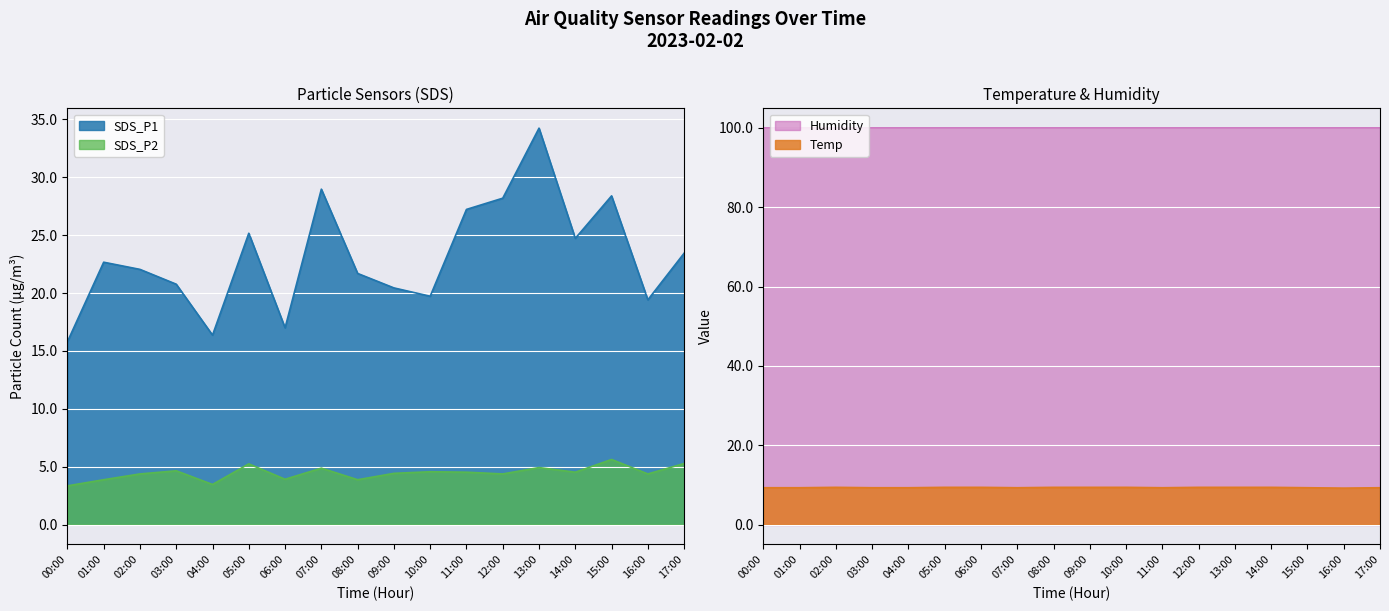

Between 00:00 and 10:00, which is larger?

10:00